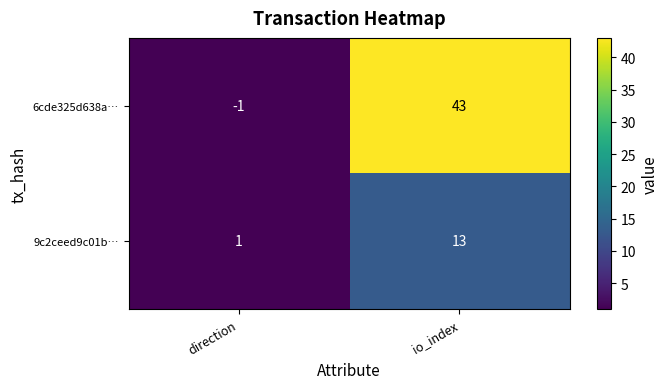

Count the number of data series in this chart.

2